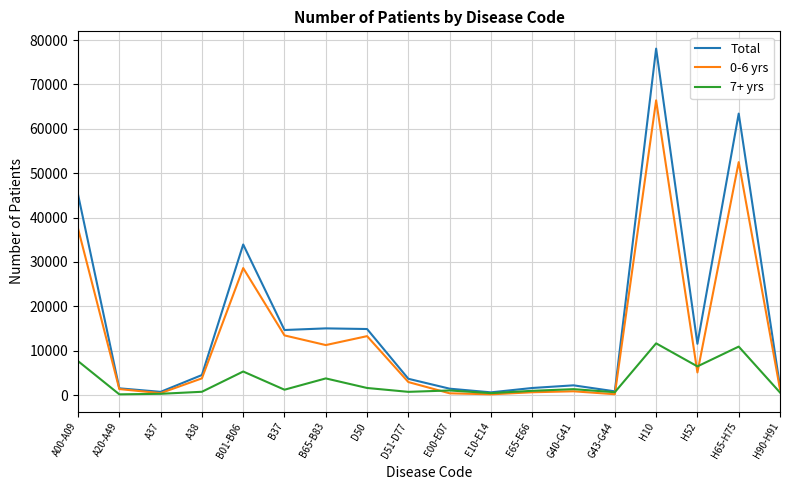

What are all the series names shown in the legend?

Total, 0-6 yrs, 7+ yrs